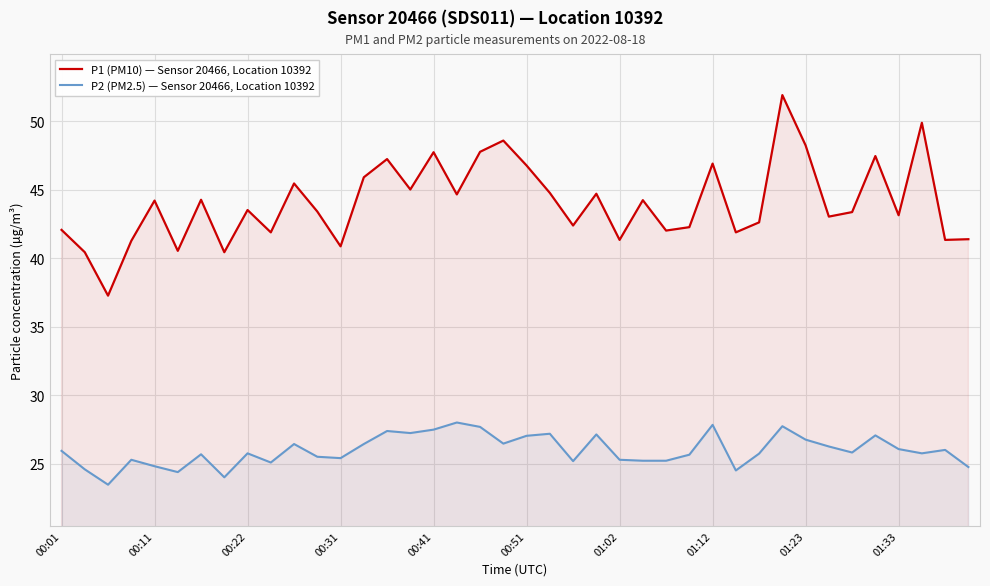

What is the difference between the maximum and minimum values in the P2 (PM2.5) — Sensor 20466, Location 10392 series?

4.5